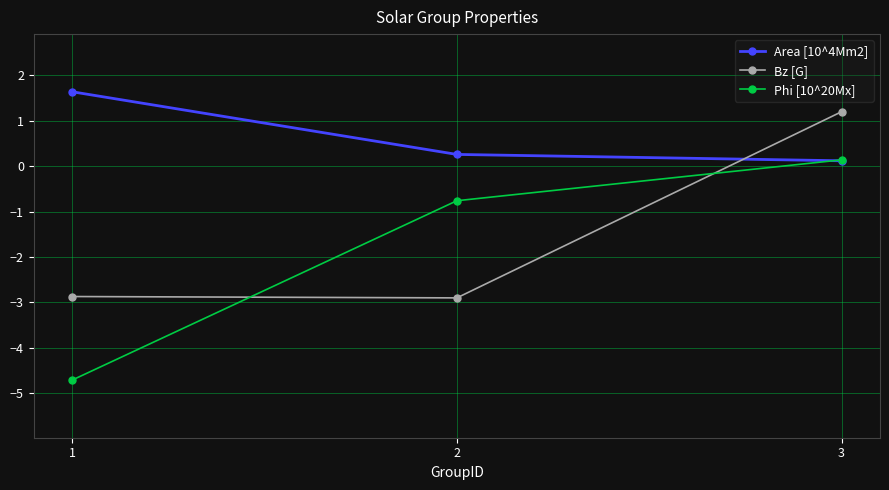

Which category has the highest value in the Phi [10^20Mx] series?

3